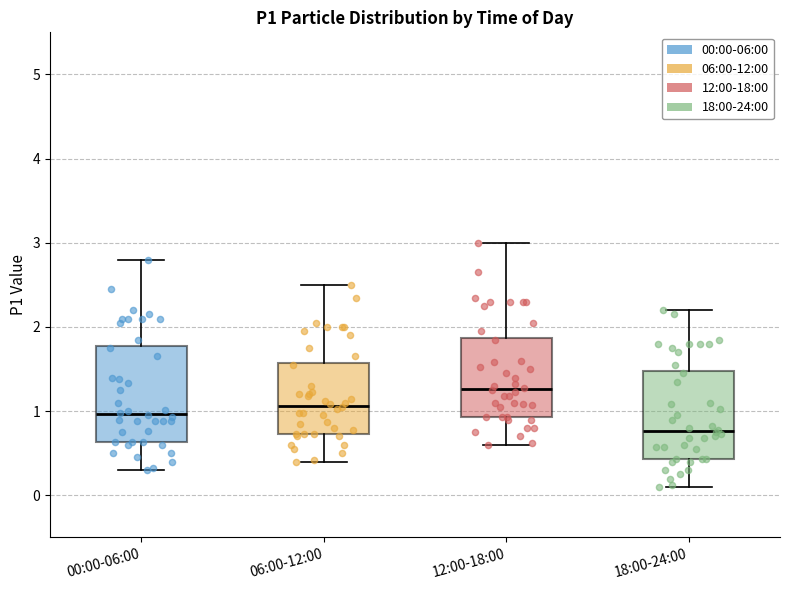

Where does the lower whisker of the box for 00:00-06:00 end on the y-axis? The values are not printed on the chart, so give them approximately, as read against the axis.

0.3